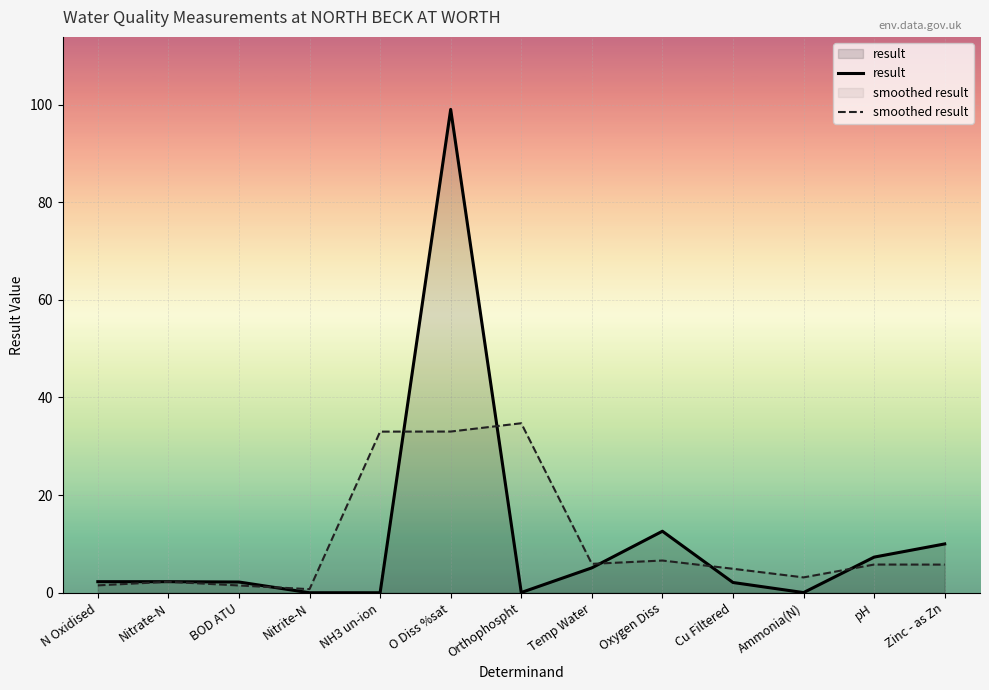

How many lines are shown in the chart?

2